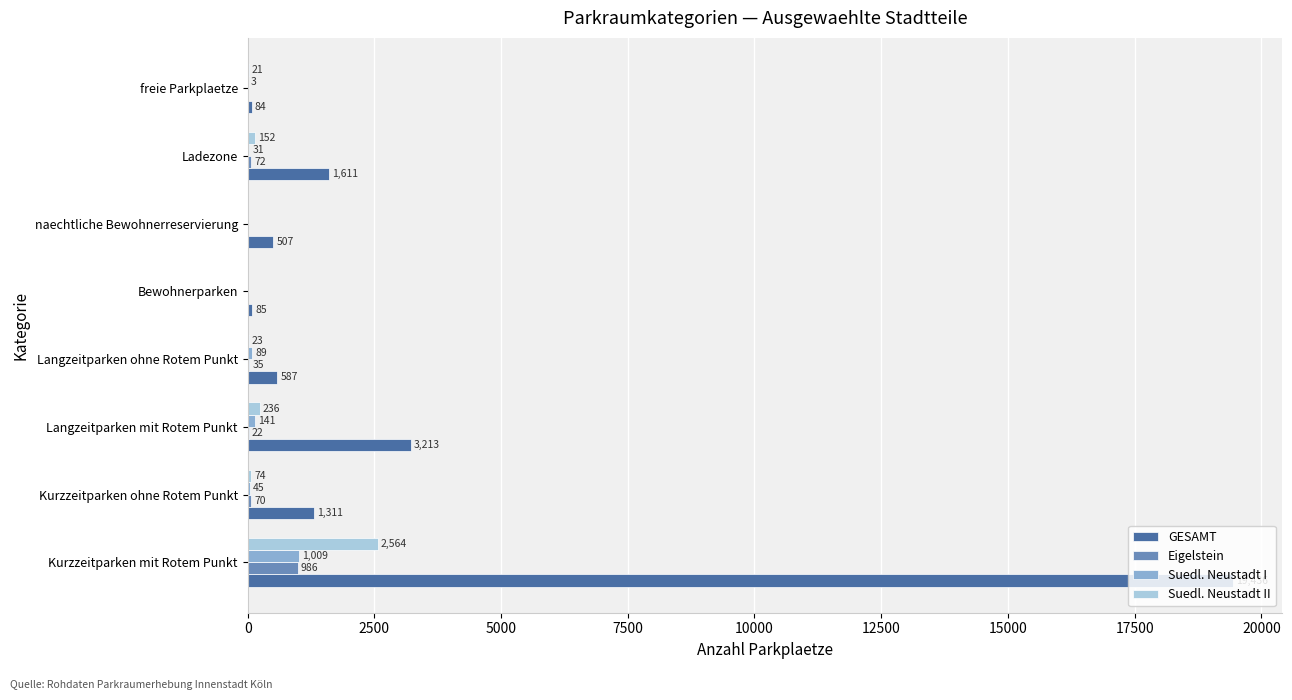

Count the number of data series in this chart.

4